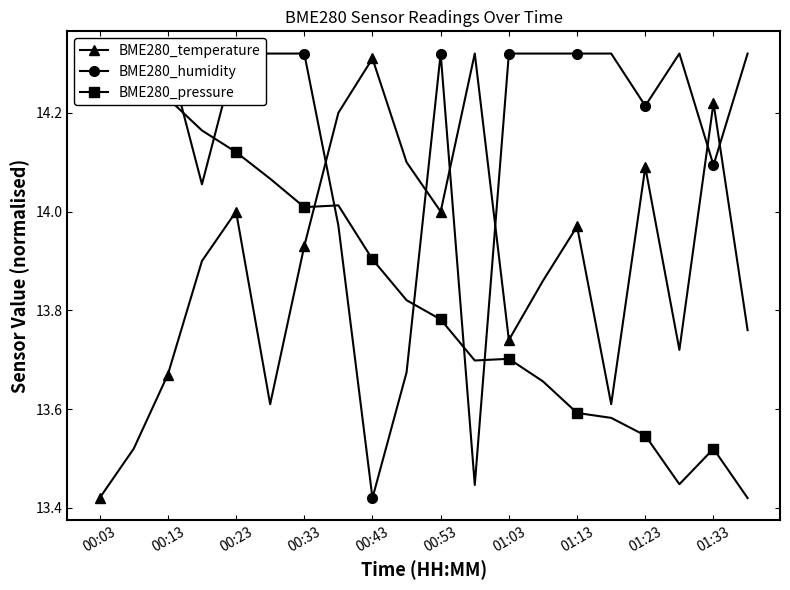

Reading left to right, what are all the values shown in this chart?

BME280_temperature: 13.4	13.5	13.7	13.9	14.0	13.6	13.9	14.2	14.3	14.1	14.0	14.3	13.7	13.9	14.0	13.6	14.1	13.7	14.2	13.8
BME280_humidity: 14.3	14.3	14.3	14.1	14.3	14.3	14.3	14.0	13.4	13.7	14.3	13.4	14.3	14.3	14.3	14.3	14.2	14.3	14.1	14.3
BME280_pressure: 14.3	14.3	14.2	14.2	14.1	14.1	14.0	14.0	13.9	13.8	13.8	13.7	13.7	13.7	13.6	13.6	13.5	13.4	13.5	13.4